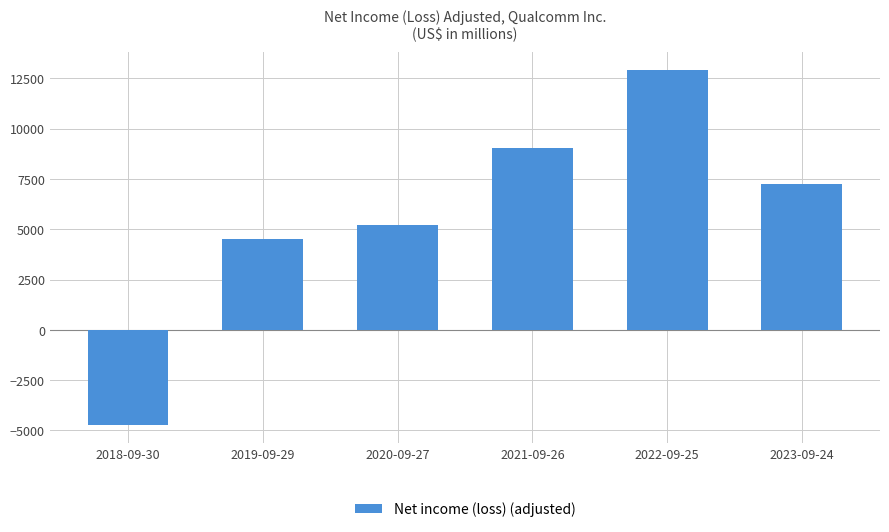

Are the bars horizontal?

No